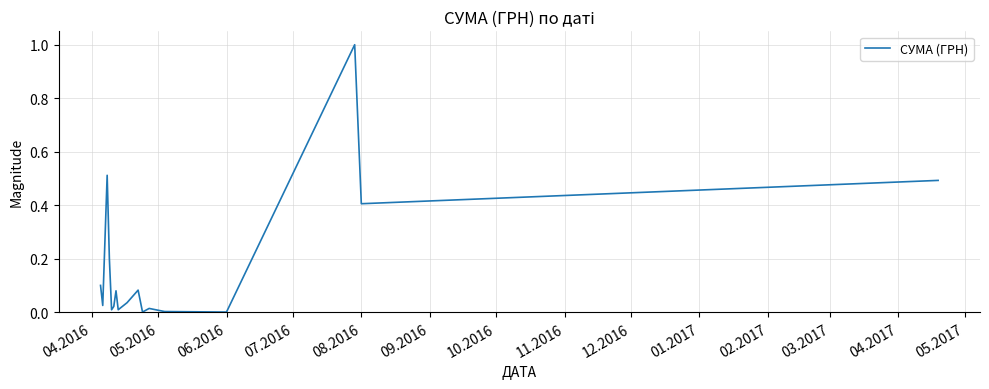

What is the greatest value displayed?

1.0